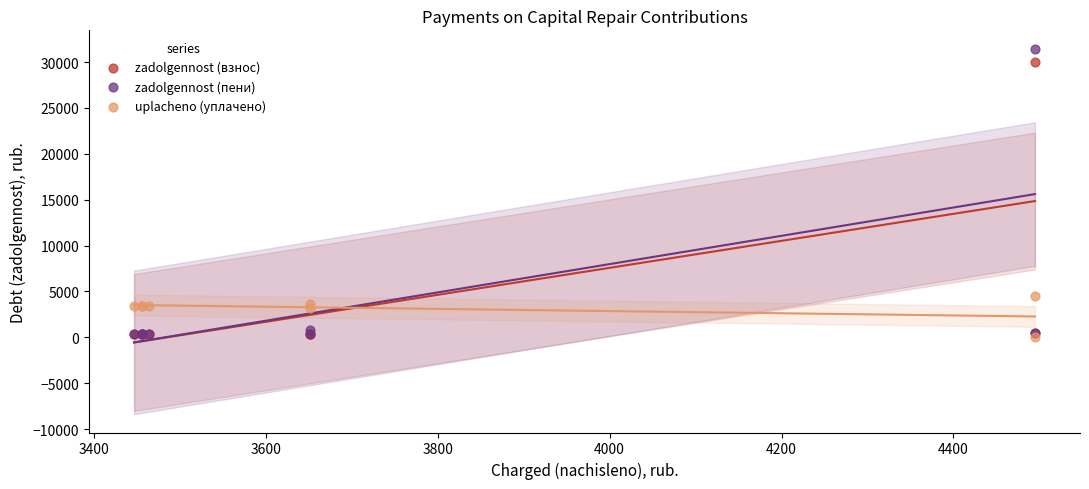

Which series has the largest Y range (max minus min)?

zadolgennost (пени)